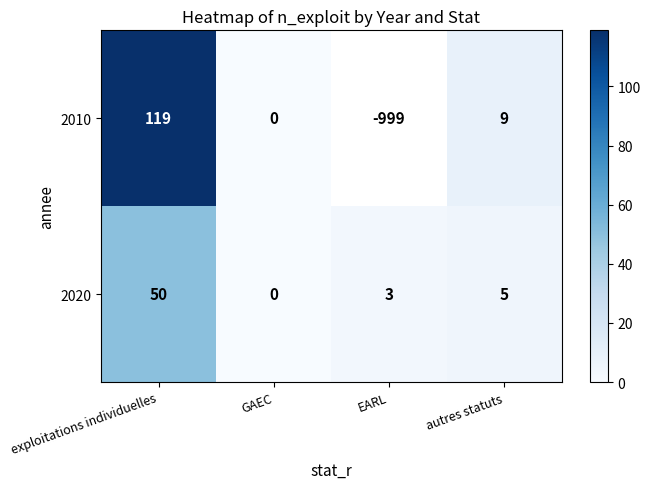

How many positive values does the 2020 series have?

3